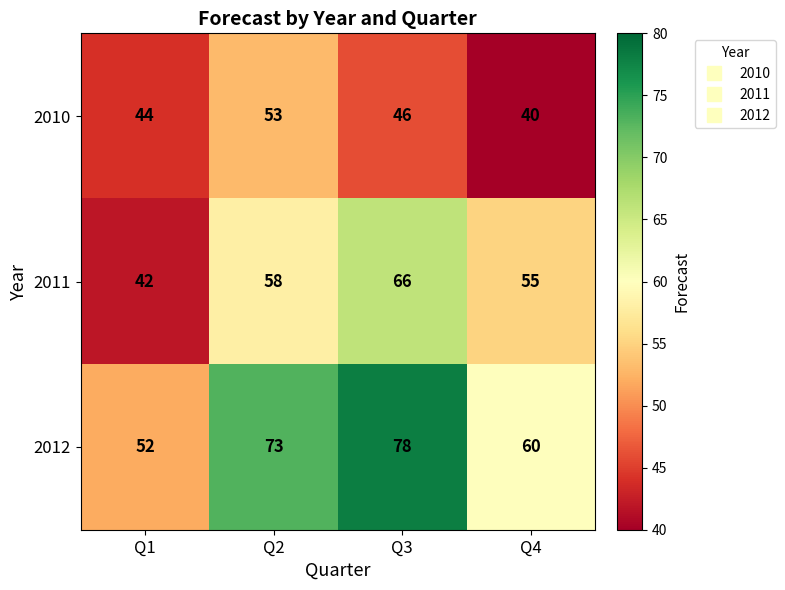

Which category has the highest value across all series?

Q3